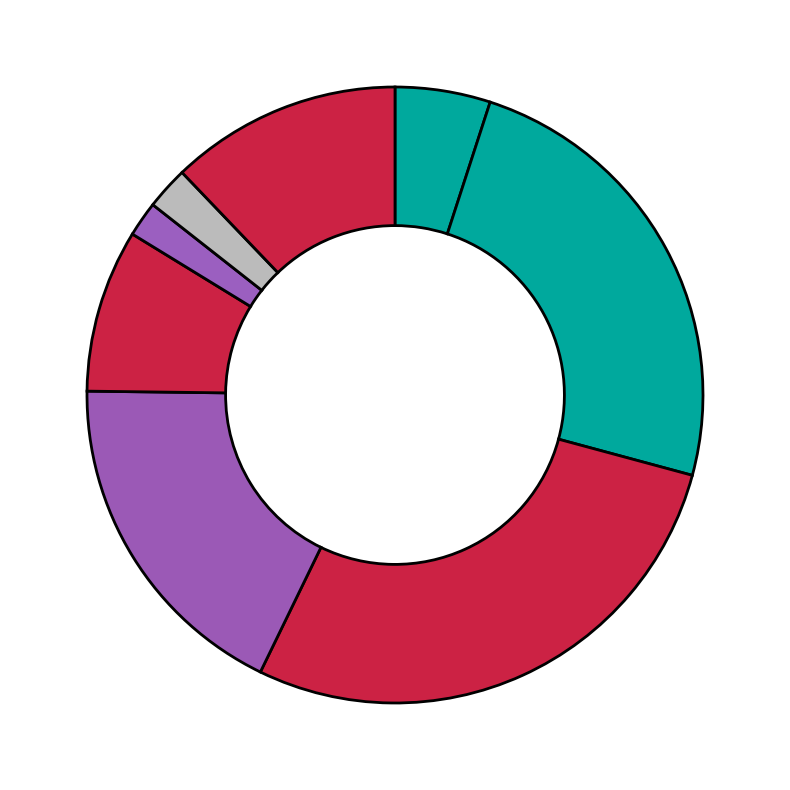

Count the number of slices in the pie.

8